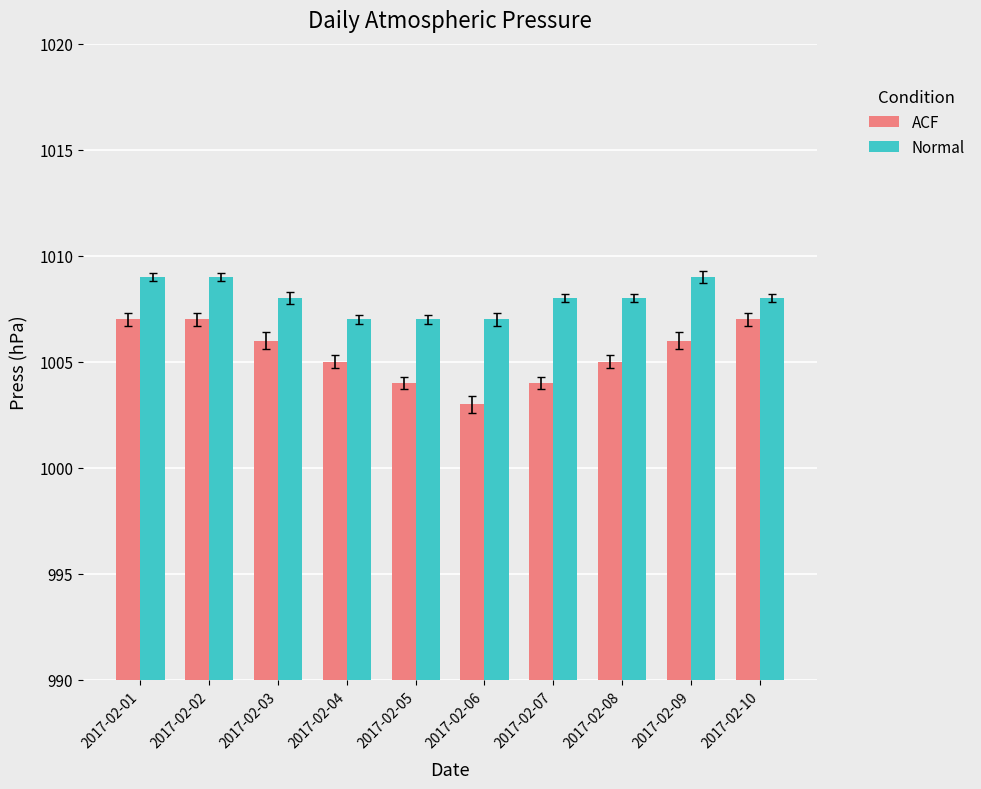

At 2017-02-07, list the series in order from largest to smallest.

Normal, ACF